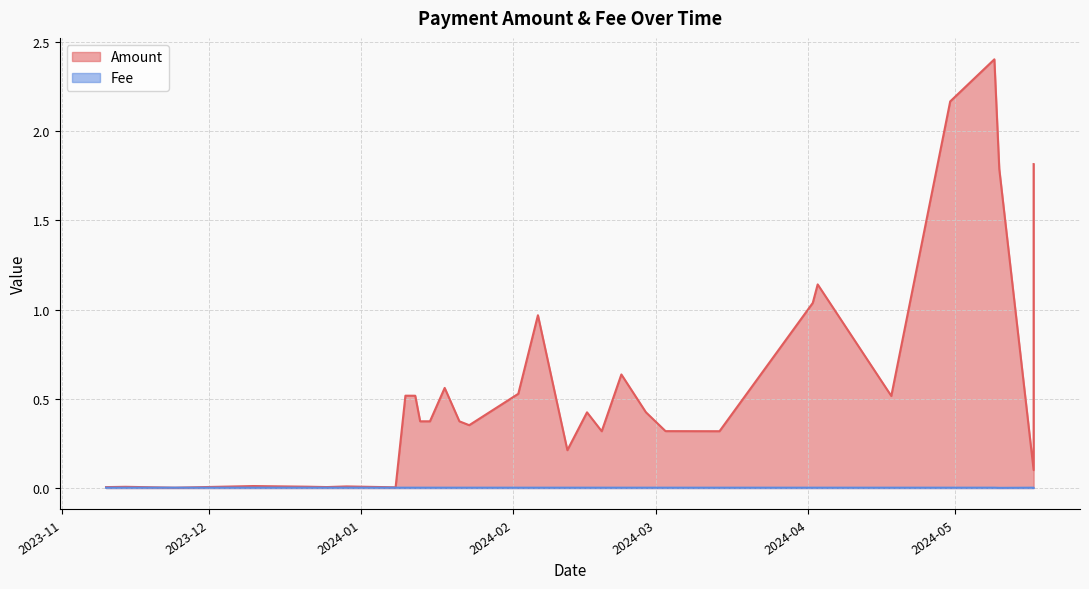

Which series has the largest total across all categories?

Amount